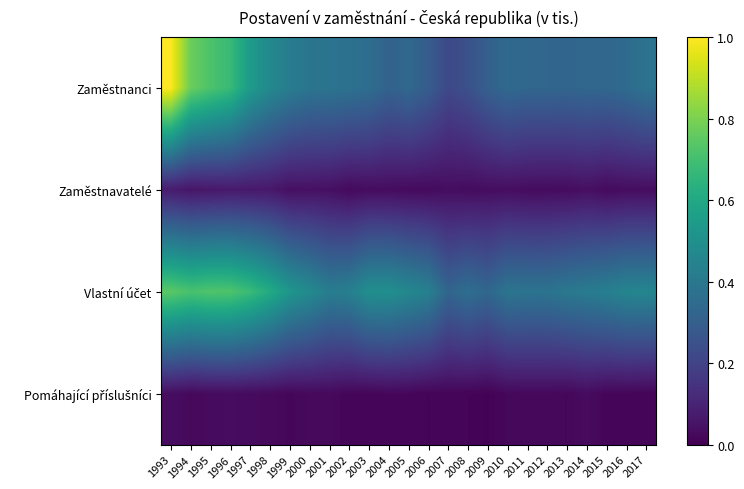

What is the spread (max minus min) of values at 1993?

1.0